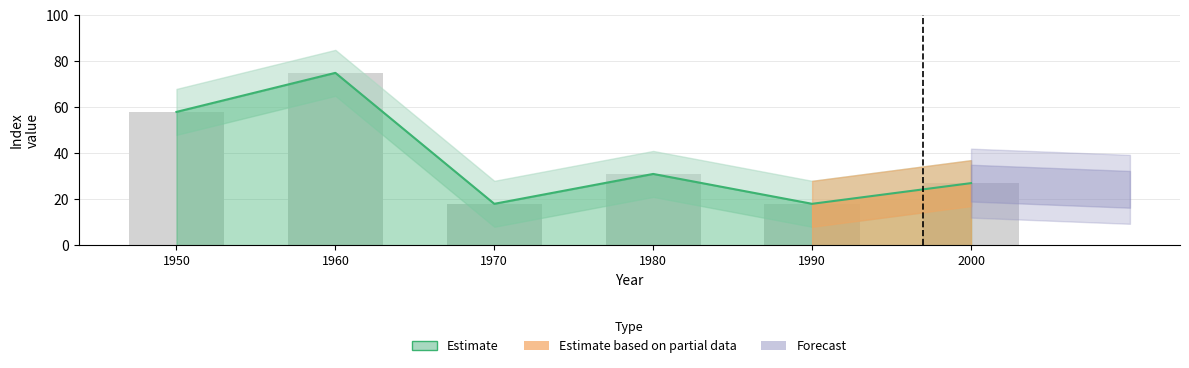

Reading left to right, transcribe all the data shown in this chart.

1950=58	1960=75	1970=18	1980=31	1990=18	2000=27